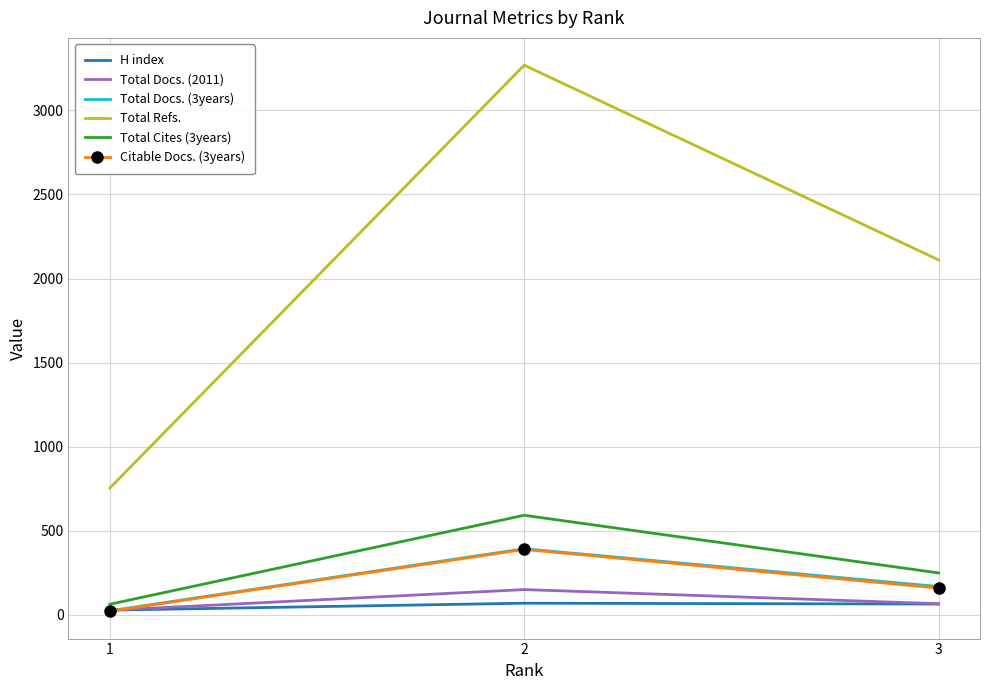

What is the spread (max minus min) of values at 2?

3200